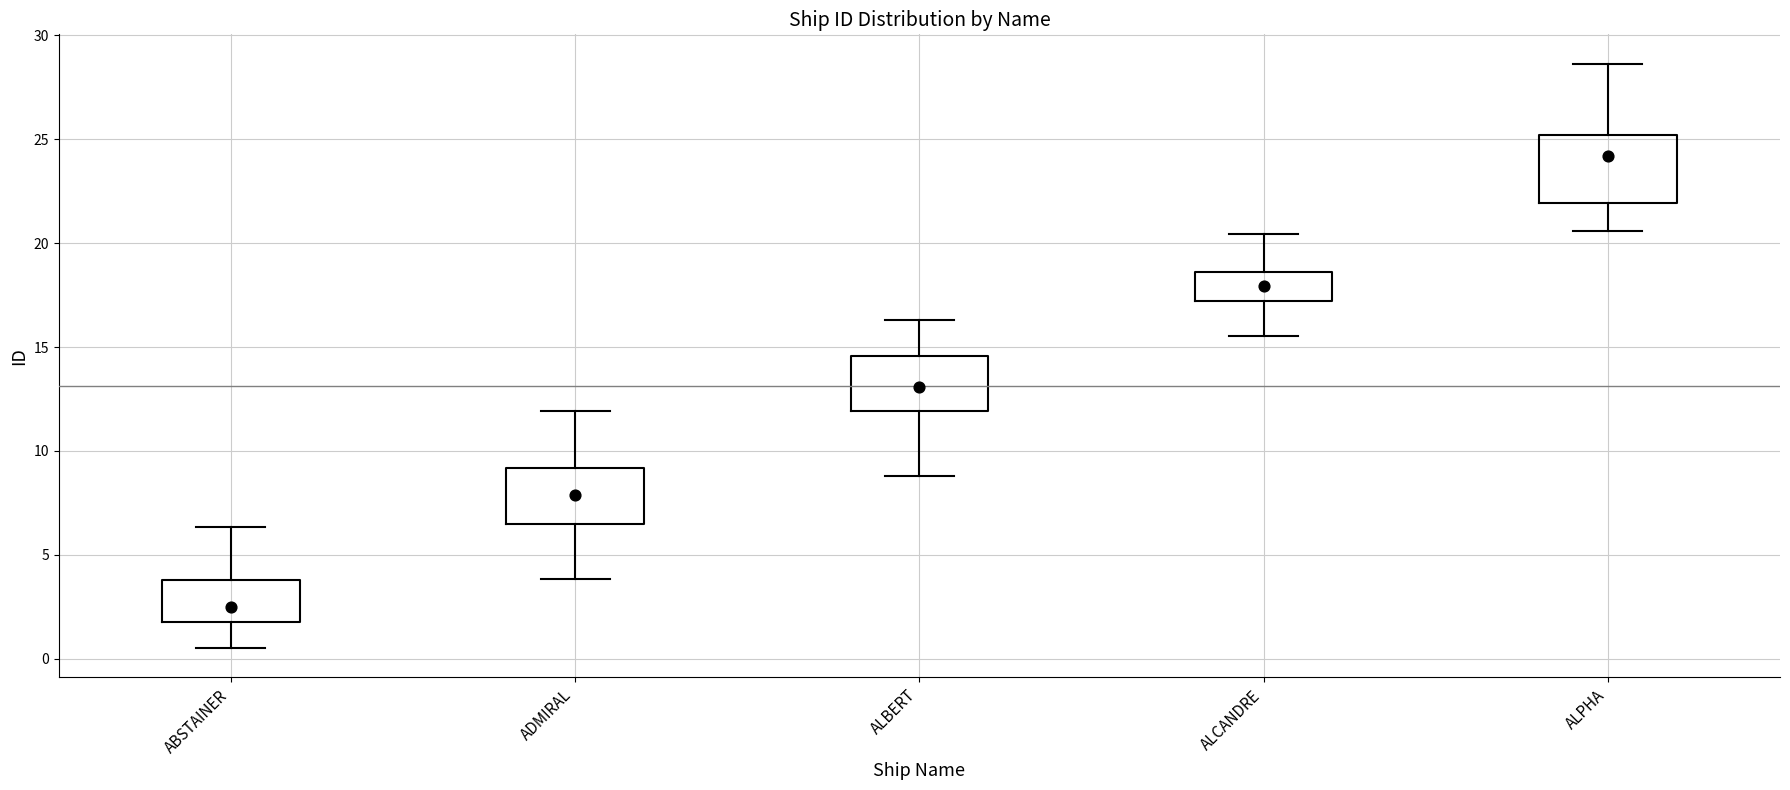

Reading left to right, transcribe this box plot: for each box, give where its median line is, the range the box spans, and where its two whiskers end, as read against the y-axis. The values are not printed on the chart, so give them approximately, as read against the axis.

ABSTAINER: median 2.5, box 1.5 to 4.0, whiskers 0.5 to 6.5
ADMIRAL: median 8.0, box 6.5 to 9.0, whiskers 4.0 to 12.0
ALBERT: median 13.0, box 12.0 to 14.5, whiskers 9.0 to 16.5
ALCANDRE: median 18.0, box 17.0 to 18.5, whiskers 15.5 to 20.5
ALPHA: median 24.0, box 22.0 to 25.0, whiskers 20.5 to 28.5